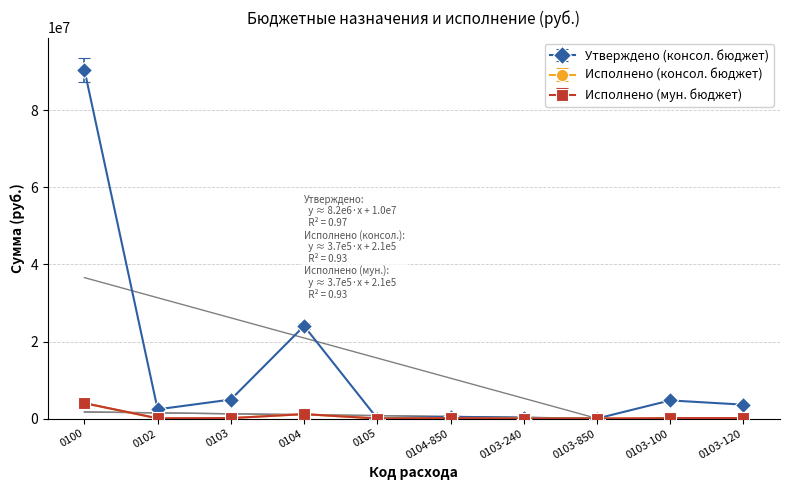

At which category is the sum across all series the highest?

0100